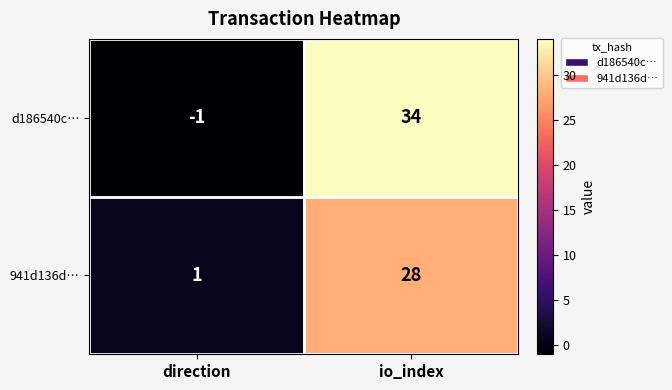

The value of d186540c… at direction is -1. True or false?

True